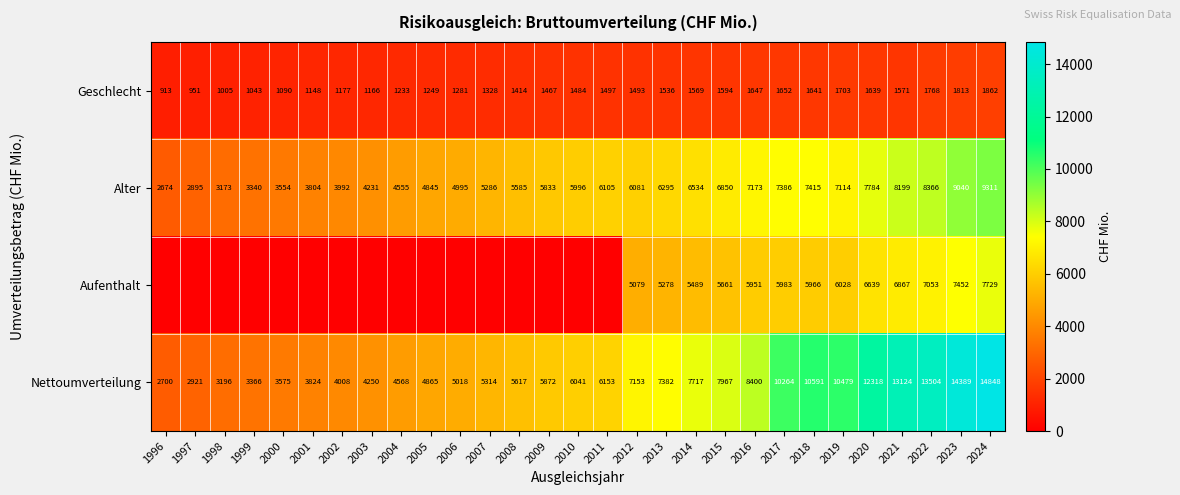

The Nettoumverteilung series shows 21661 at 2023. True or false?

False